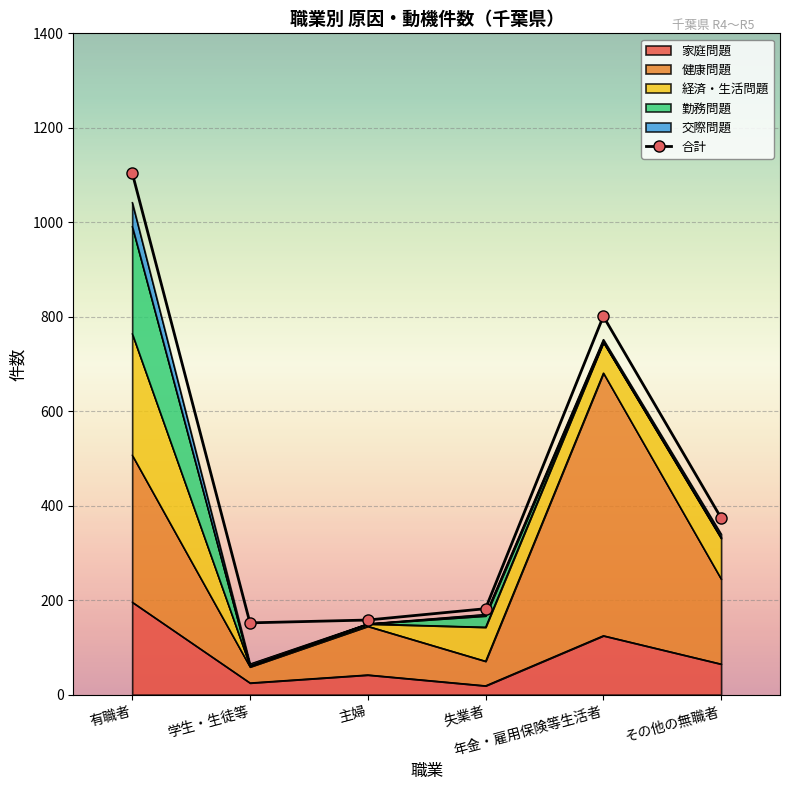

What is the change in value from 年金・雇用保険等生活者 to その他の無職者?

-427